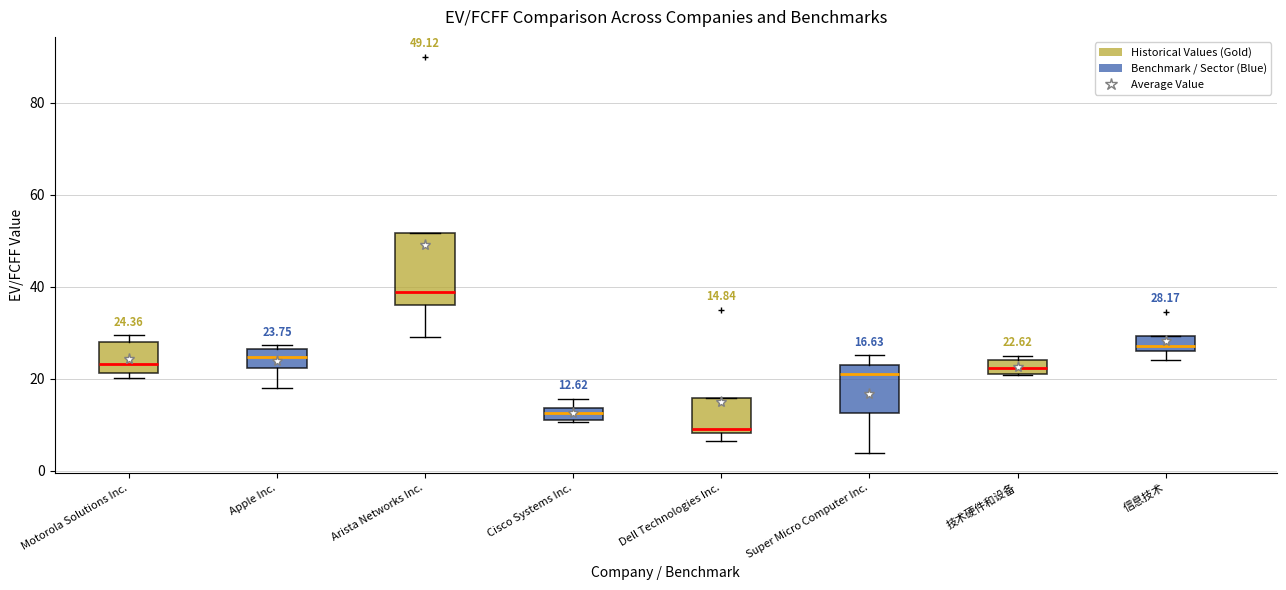

Which box is the tallest, from its lower edge to its upper edge?

Arista Networks Inc.